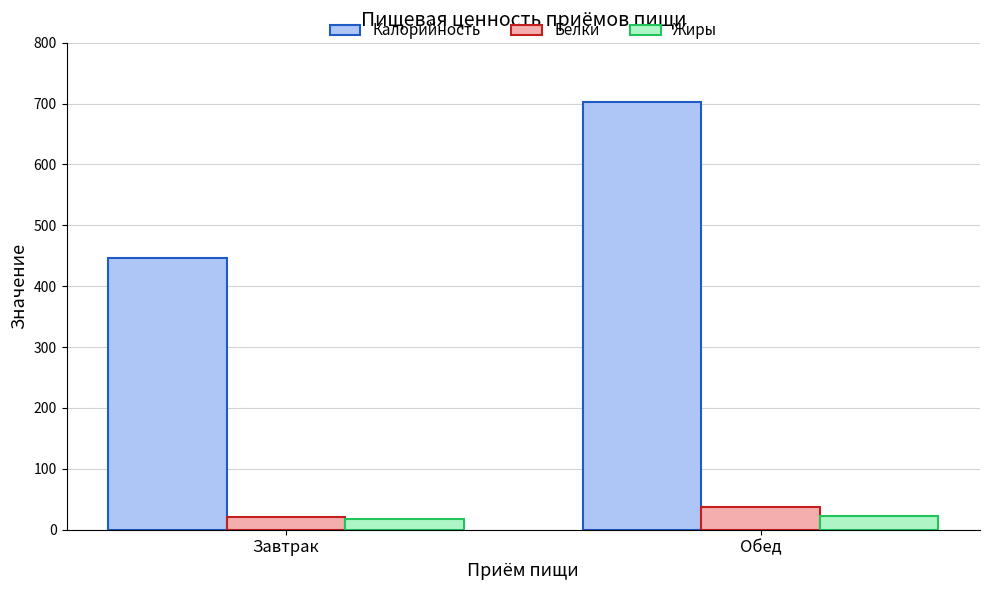

What value does the Калорийность series have at Завтрак?

445.6